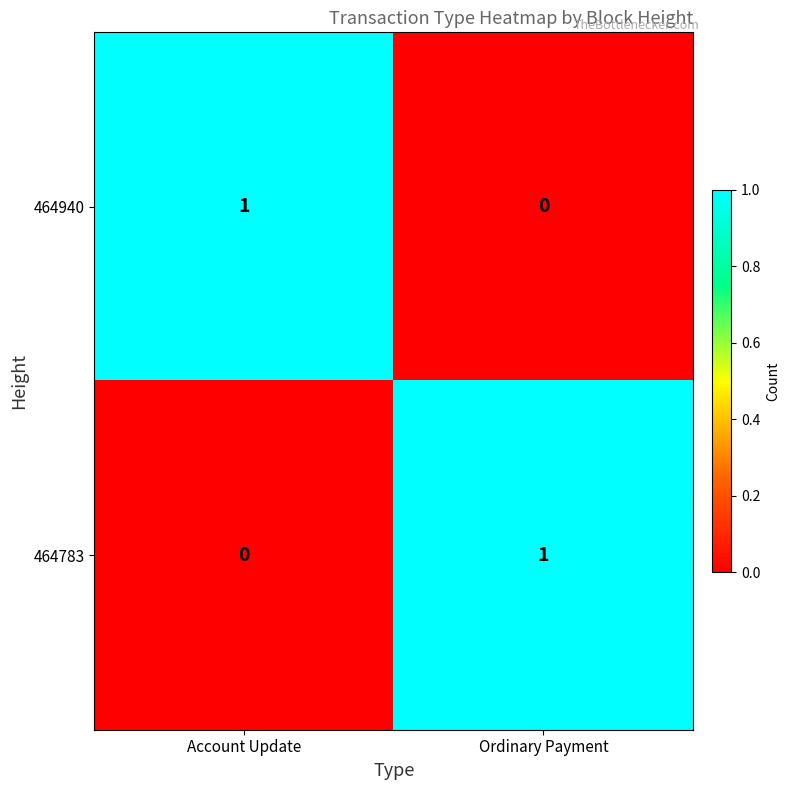

At which label is 464940 closest to 0?

Ordinary Payment